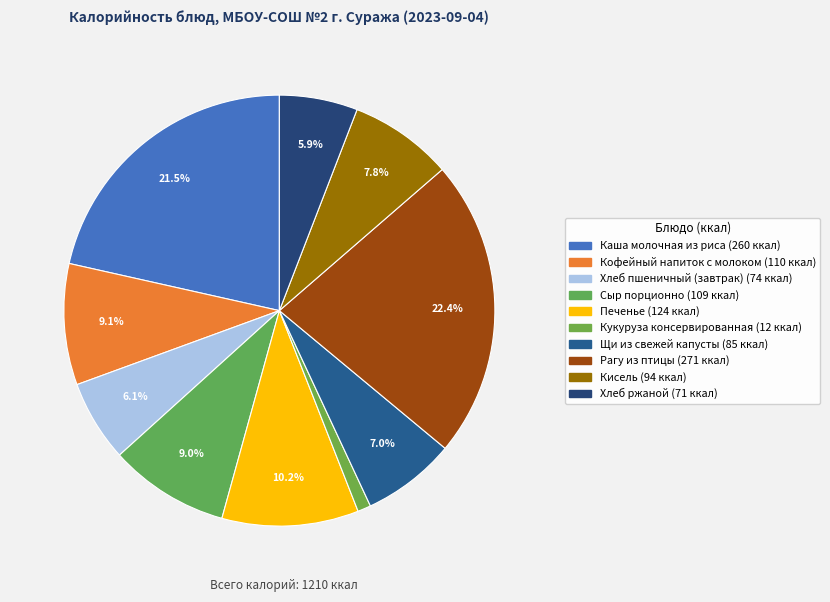

How many segments does this pie chart have?

10